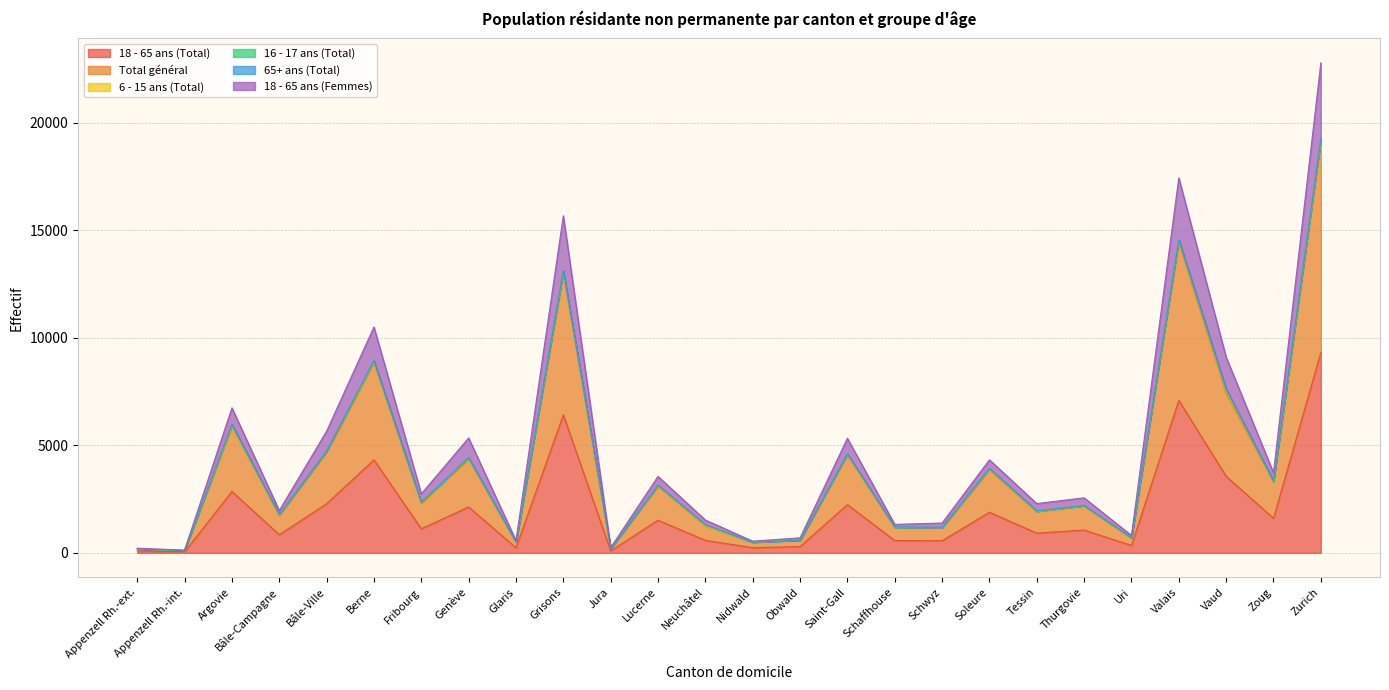

Which category has the highest value in the 18 - 65 ans (Total) series?

Zurich